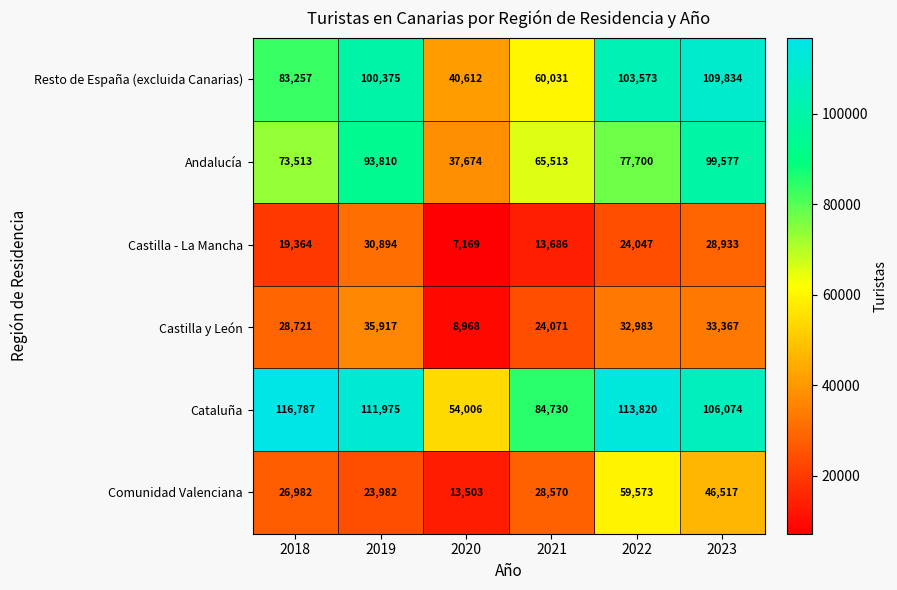

What is the sum of all Andalucía values?

447787